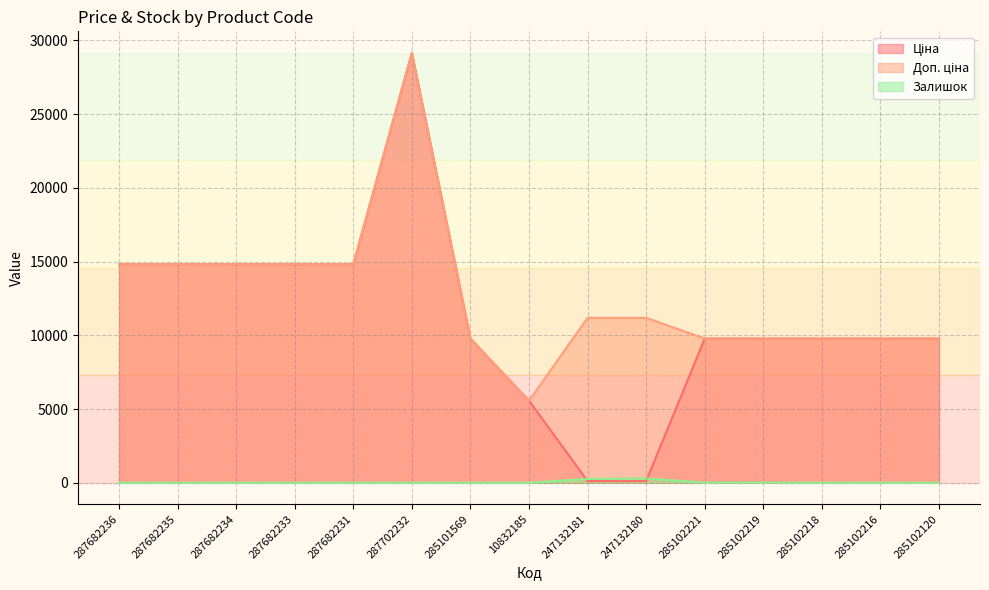

In Доп. ціна, how many points are higher than both neighbors (excluding endpoints)?

1